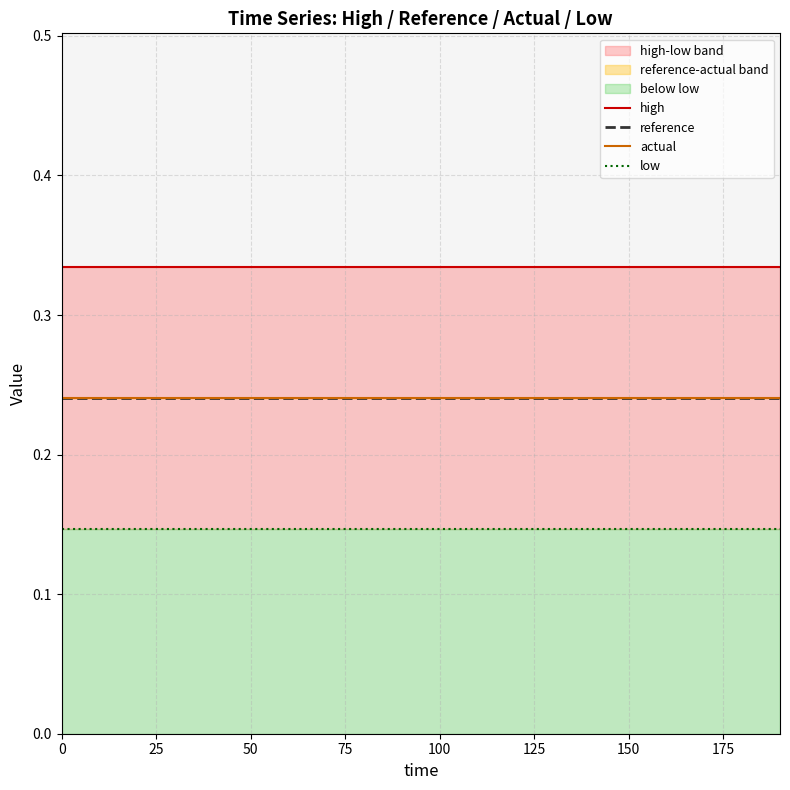

What is the average value of the actual series?

0.2